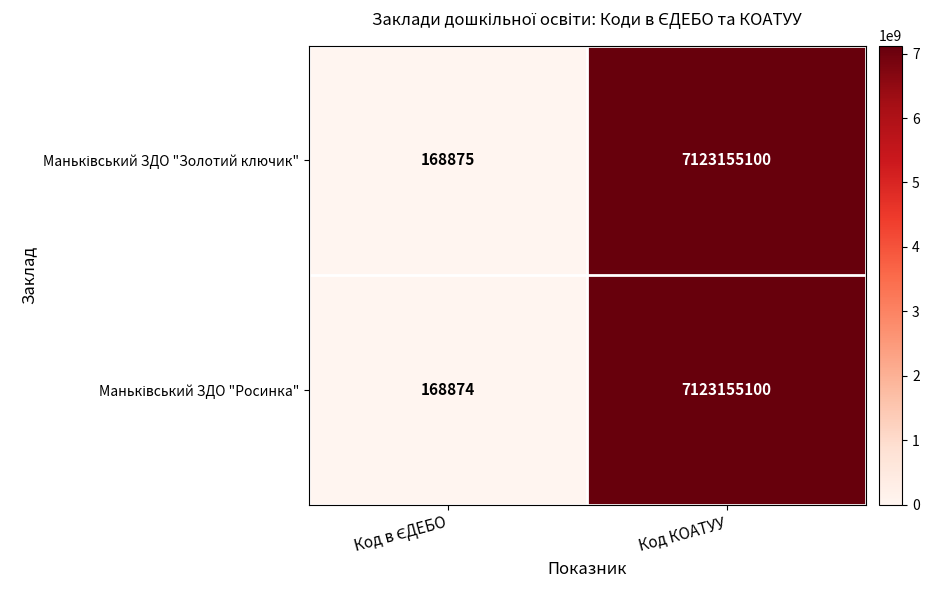

What is the greatest value displayed?

7123155100